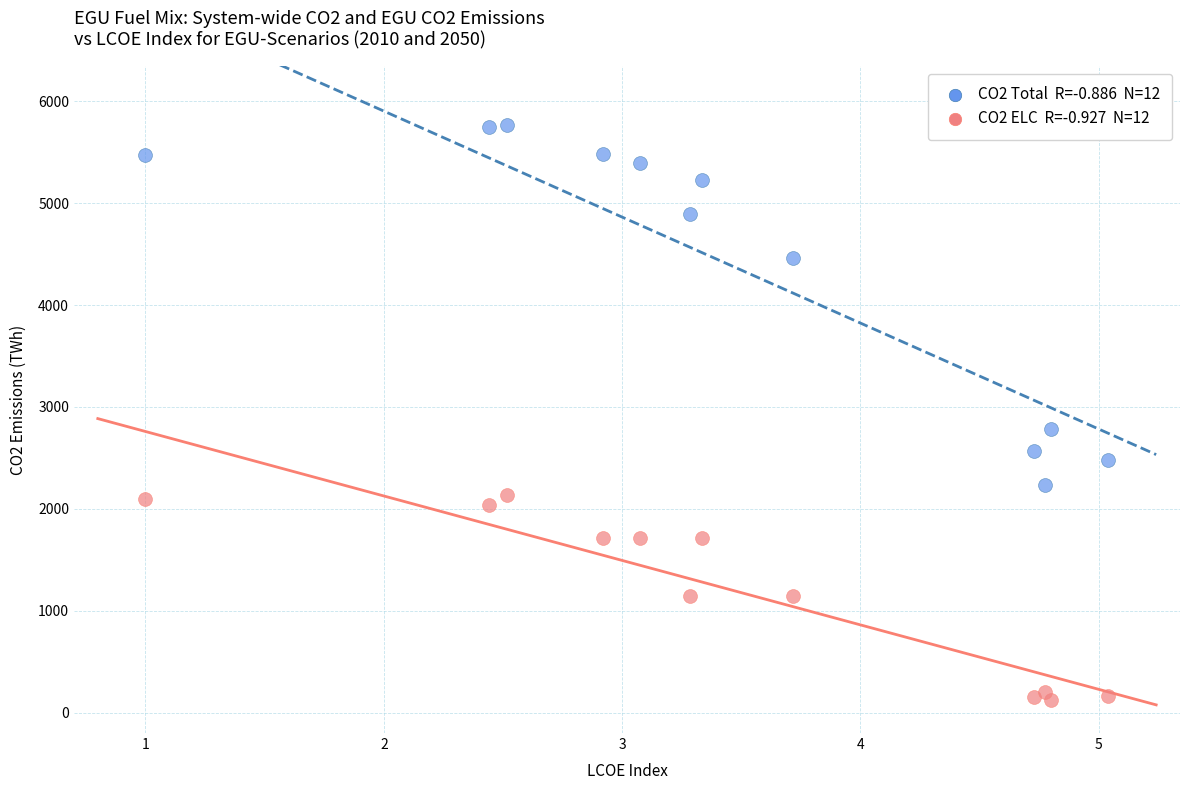

Across all series, what Y value is closest to 2947?

2781.7